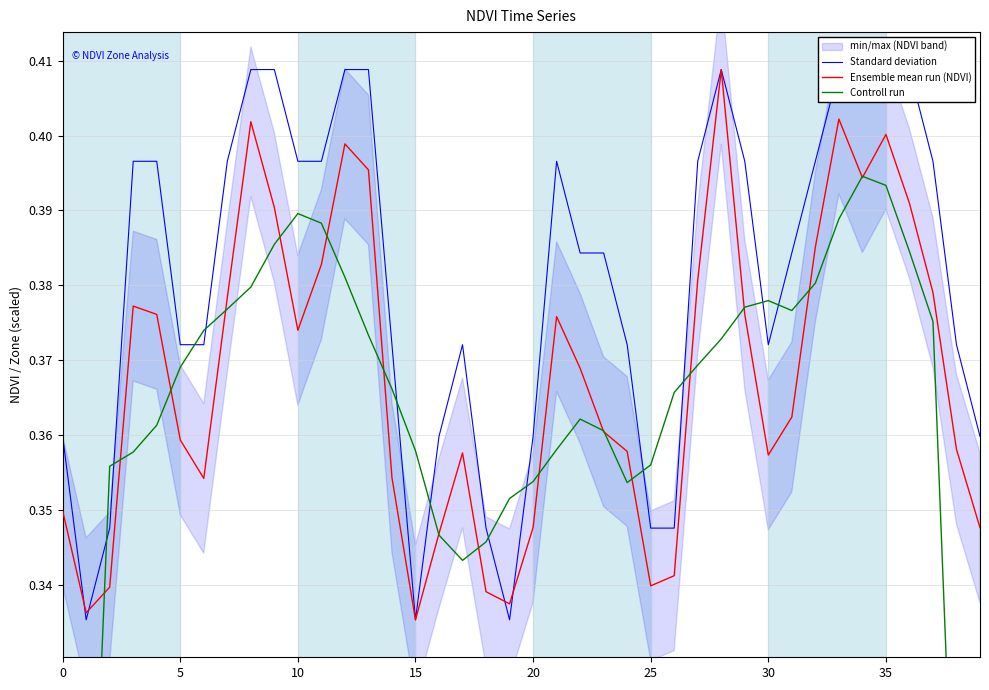

What is the approximate value of Ensemble mean run (NDVI) at 15?

0.3